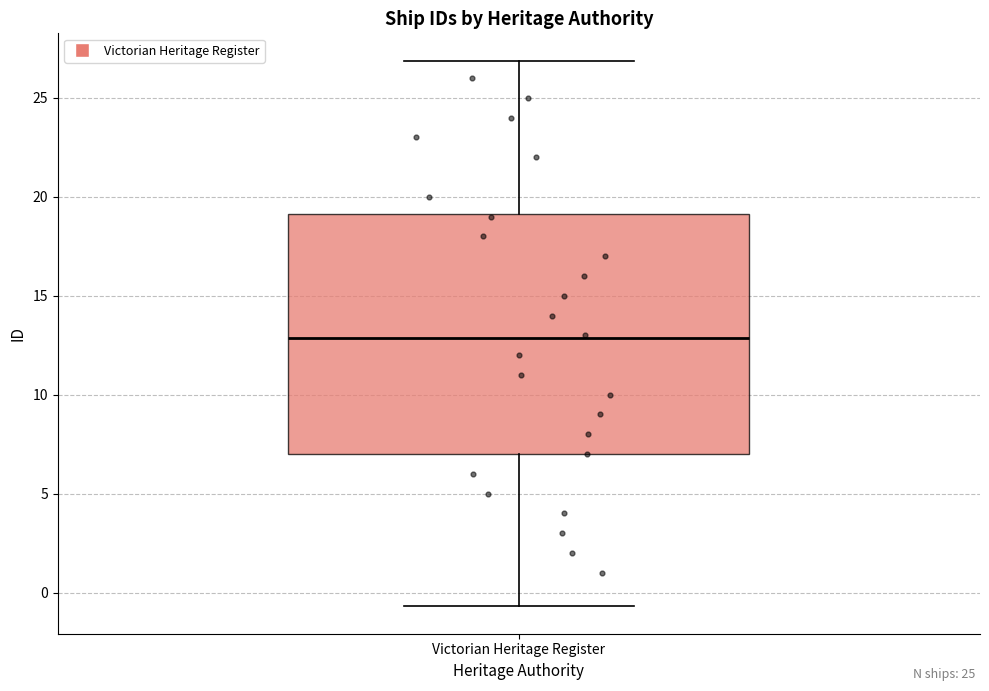

Transcribe this box plot: give where the median line is, the range the box spans, and where the two whiskers end, as read against the y-axis. The values are not printed on the chart, so give them approximately, as read against the axis.

median 13.0, box 7.0 to 19.0, whiskers -0.5 to 27.0